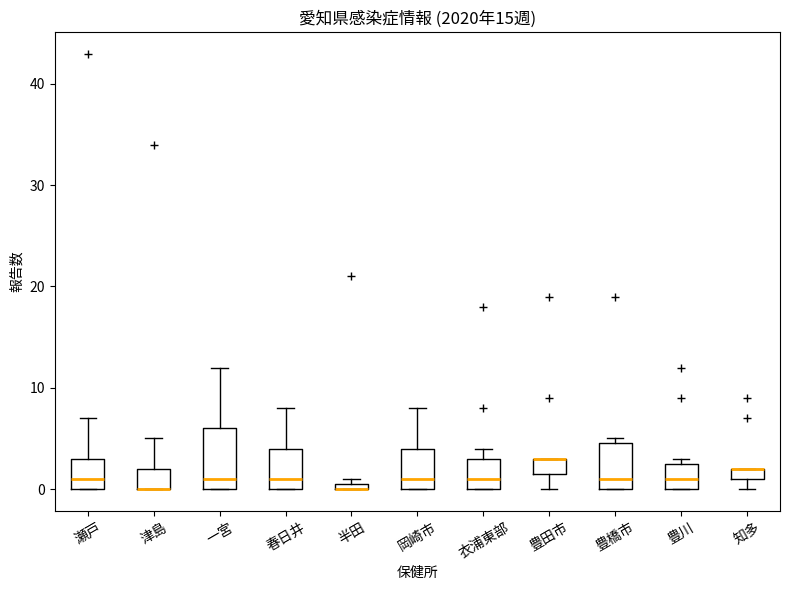

Which box is the tallest, from its lower edge to its upper edge?

一宮